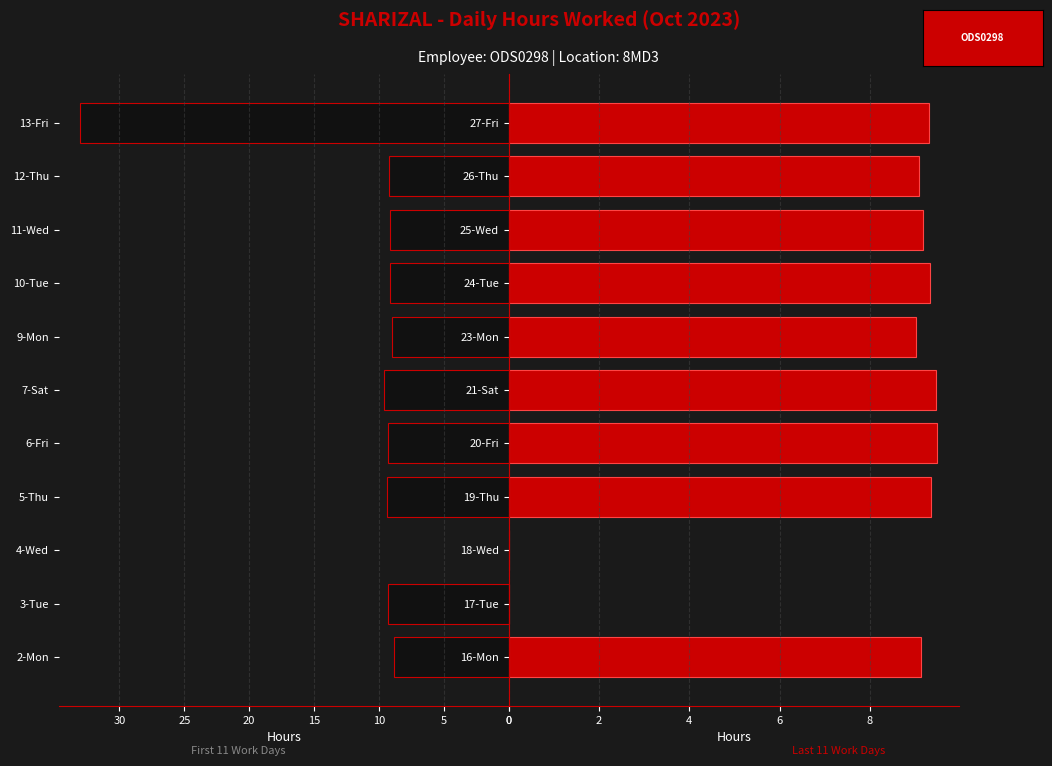

What is the difference between the maximum and second lowest values in the Hours Worked (second half) series?

9.5